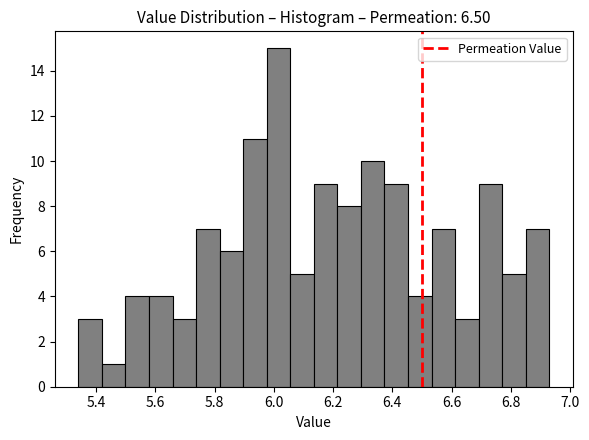

Read against the x-axis, roughly where is the centre of the tallest bar?

6.02